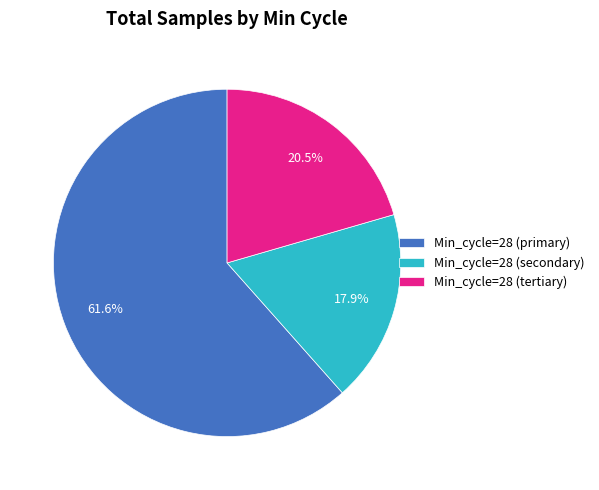

What is the total percentage of Min_cycle=28 (primary) and Min_cycle=28 (tertiary)?

82.1%